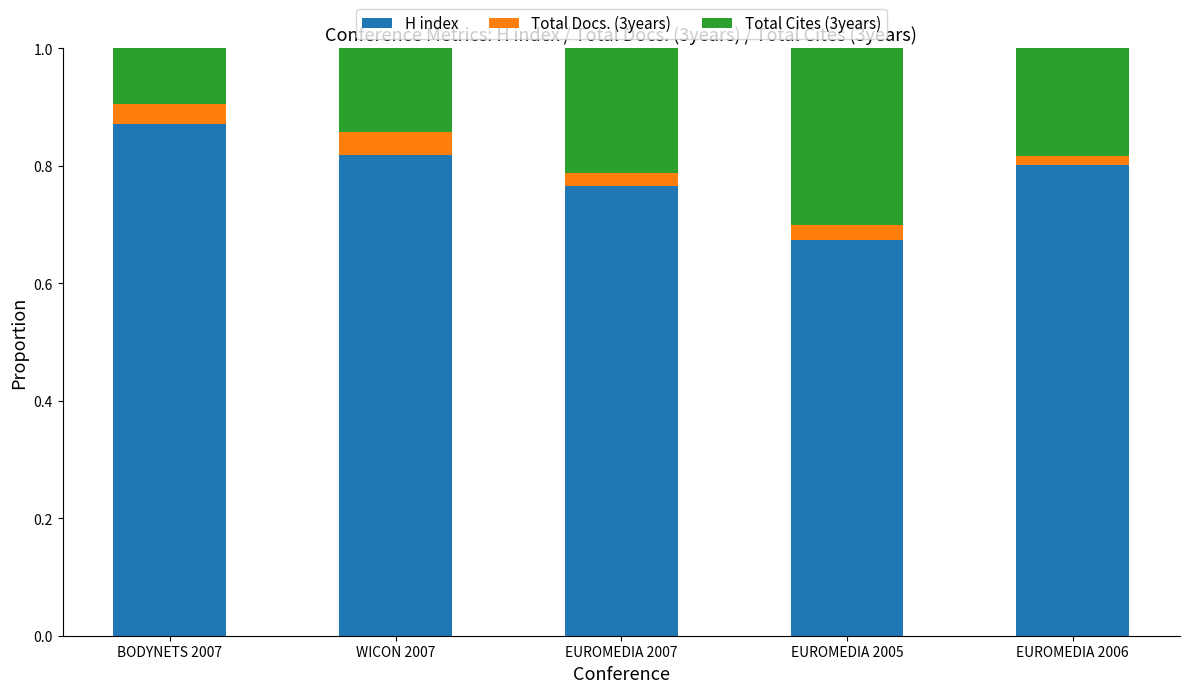

Count the number of categories in the chart.

5